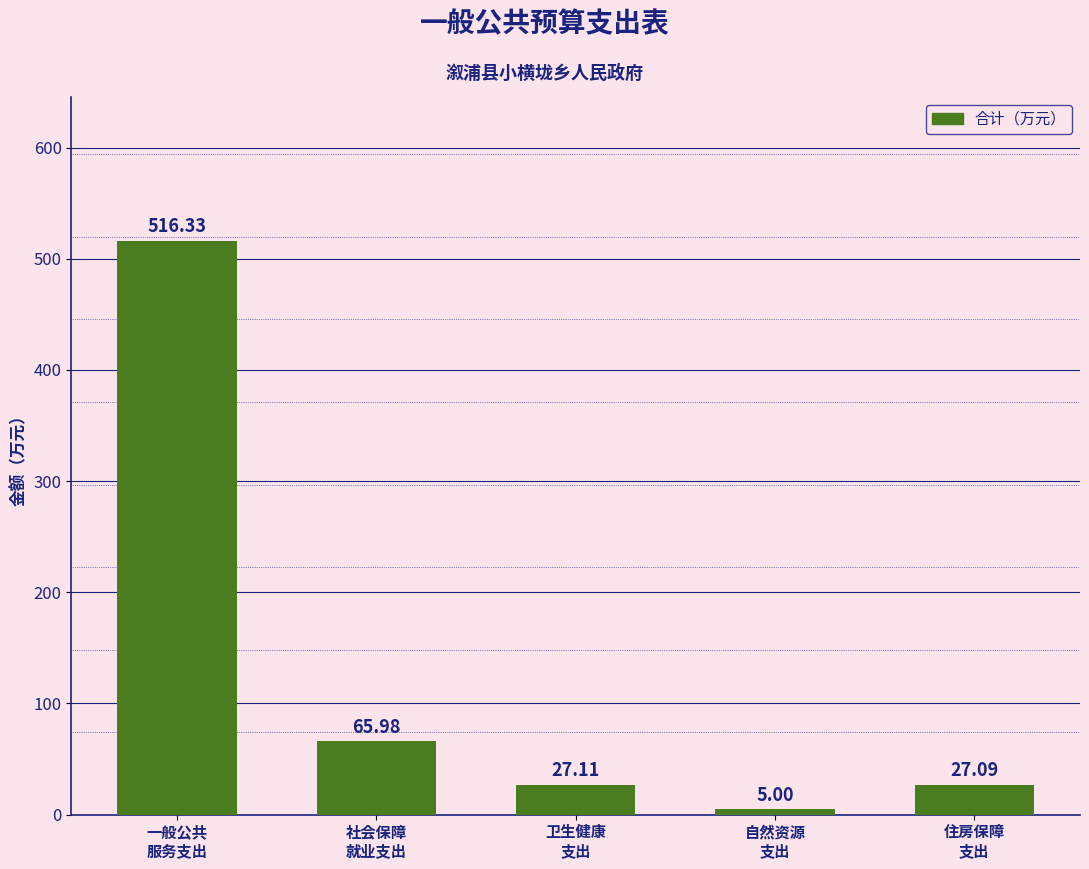

What is the sum of all values?

641.5